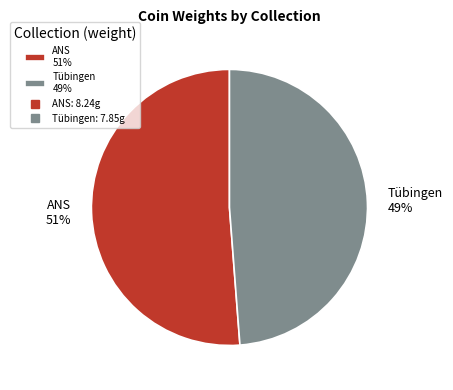

To the nearest percent, what is the difference between the largest and smallest slice percentages?

2%